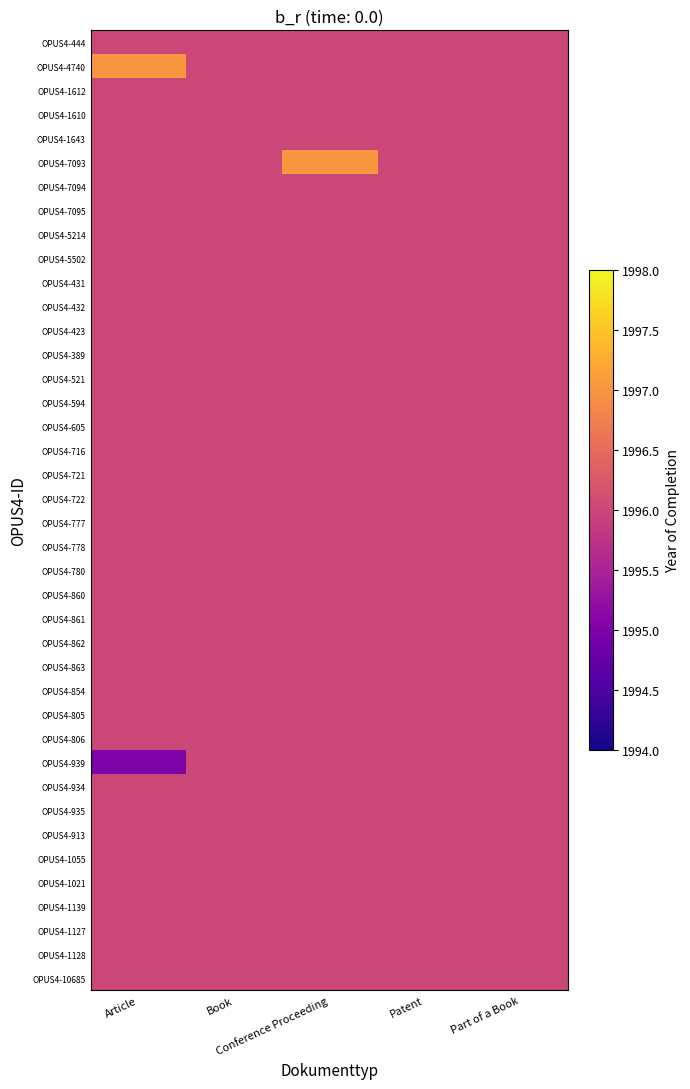

At which category does the chart reach its minimum across all series?

Article